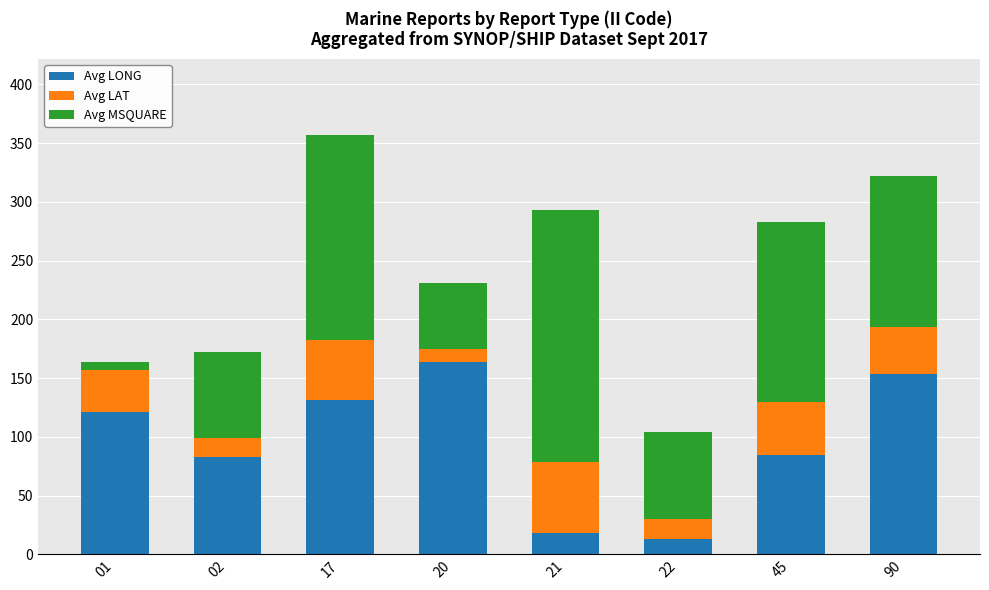

What is the minimum value for Avg LONG?

13.3